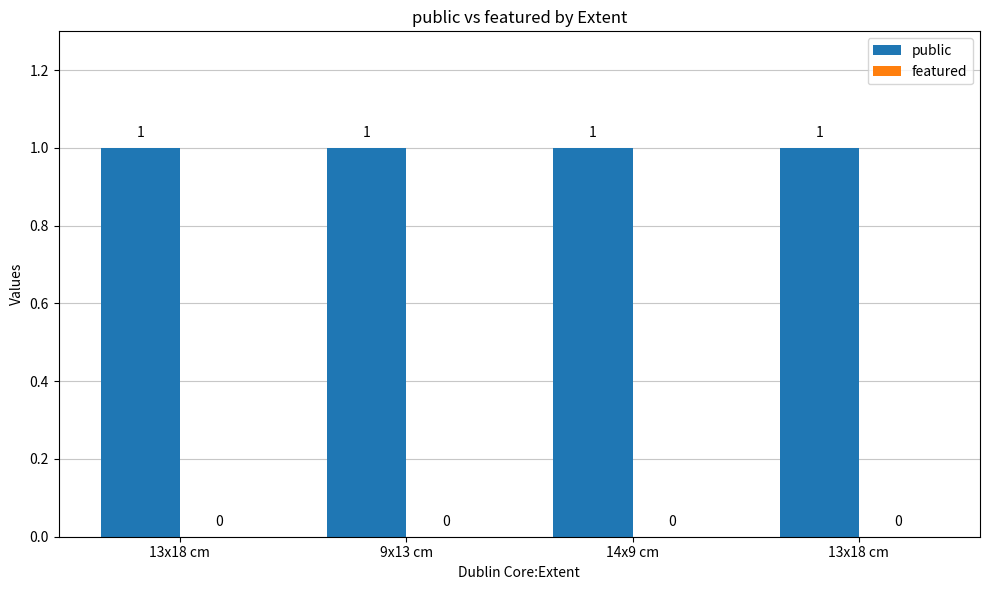

At how many categories does at least one series exceed 0?

4